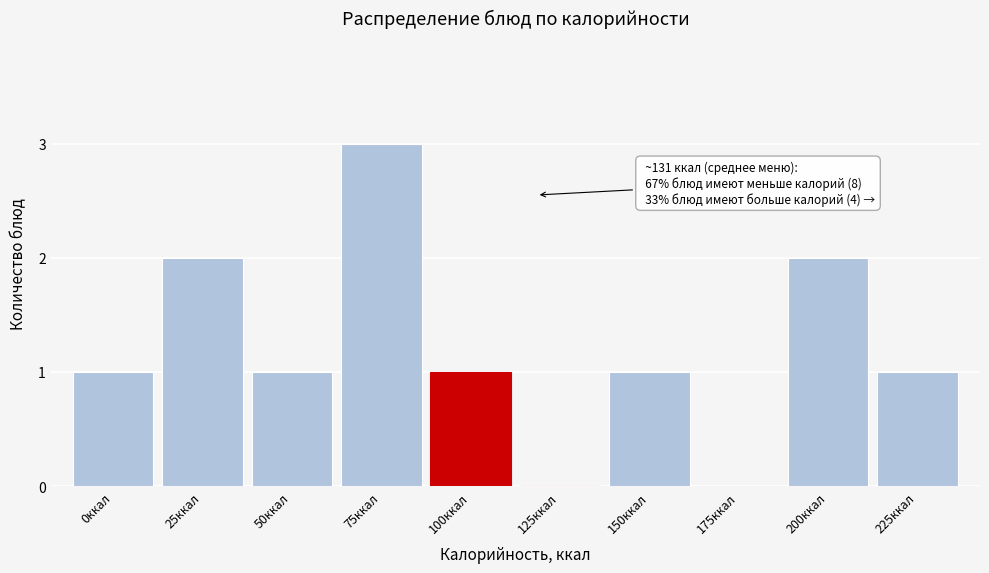

Reading left to right, list all the values displayed in this chart.

0ккал=1	25ккал=2	50ккал=1	75ккал=3	100ккал=1	125ккал=0	150ккал=1	175ккал=0	200ккал=2	225ккал=1